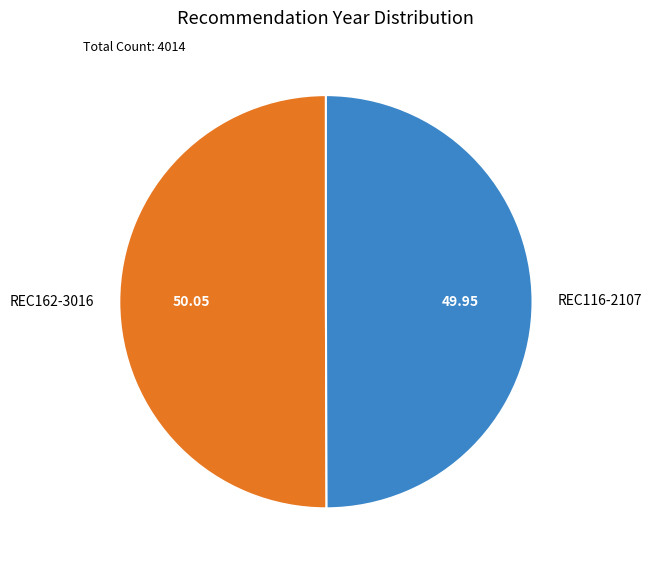

Approximately how many times larger is the value at REC162-3016 compared to REC116-2107?

1.0